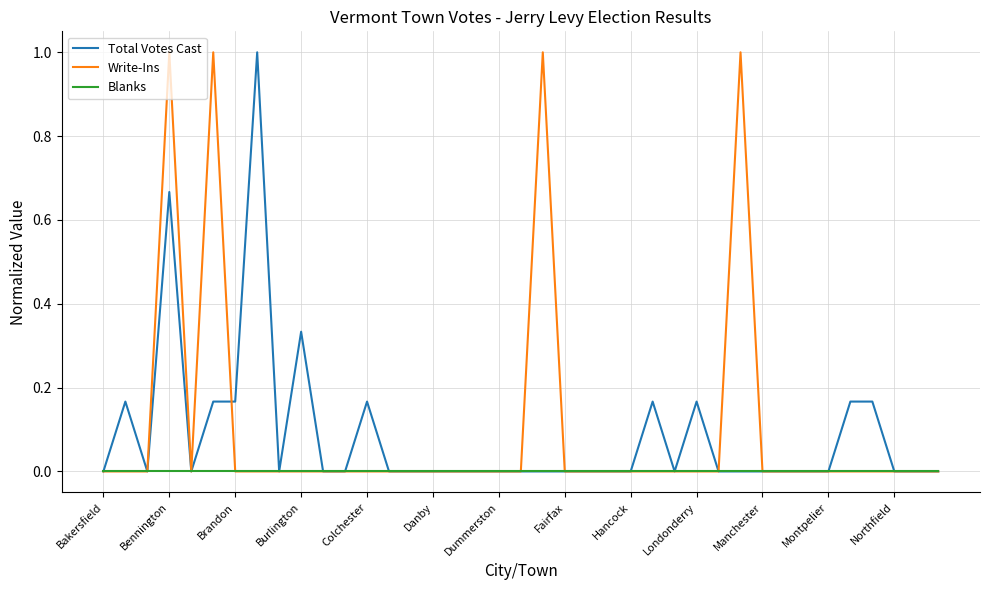

Is it true that Write-Ins equals 0.6 at Bakersfield?

False